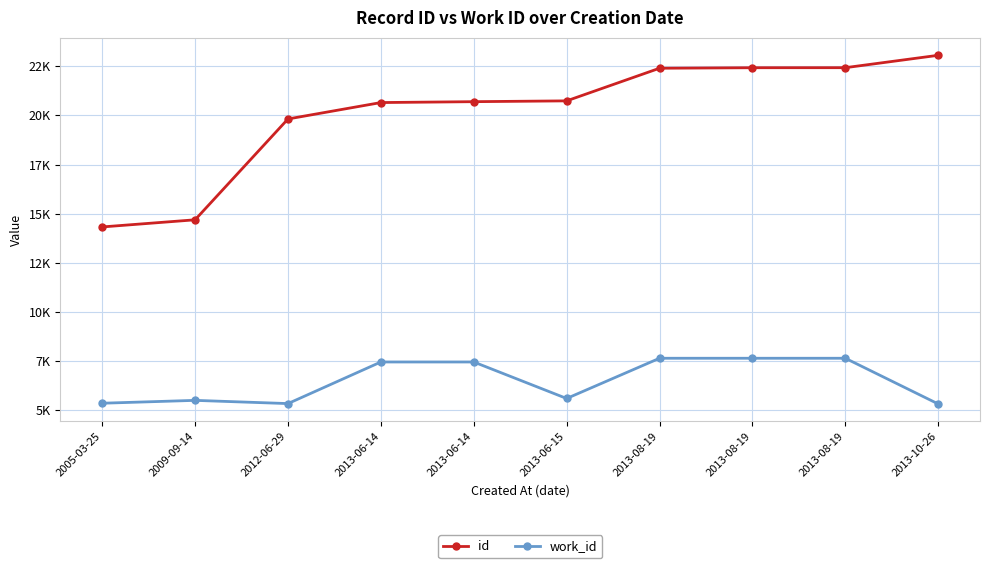

What are all the series names shown in the legend?

id, work_id